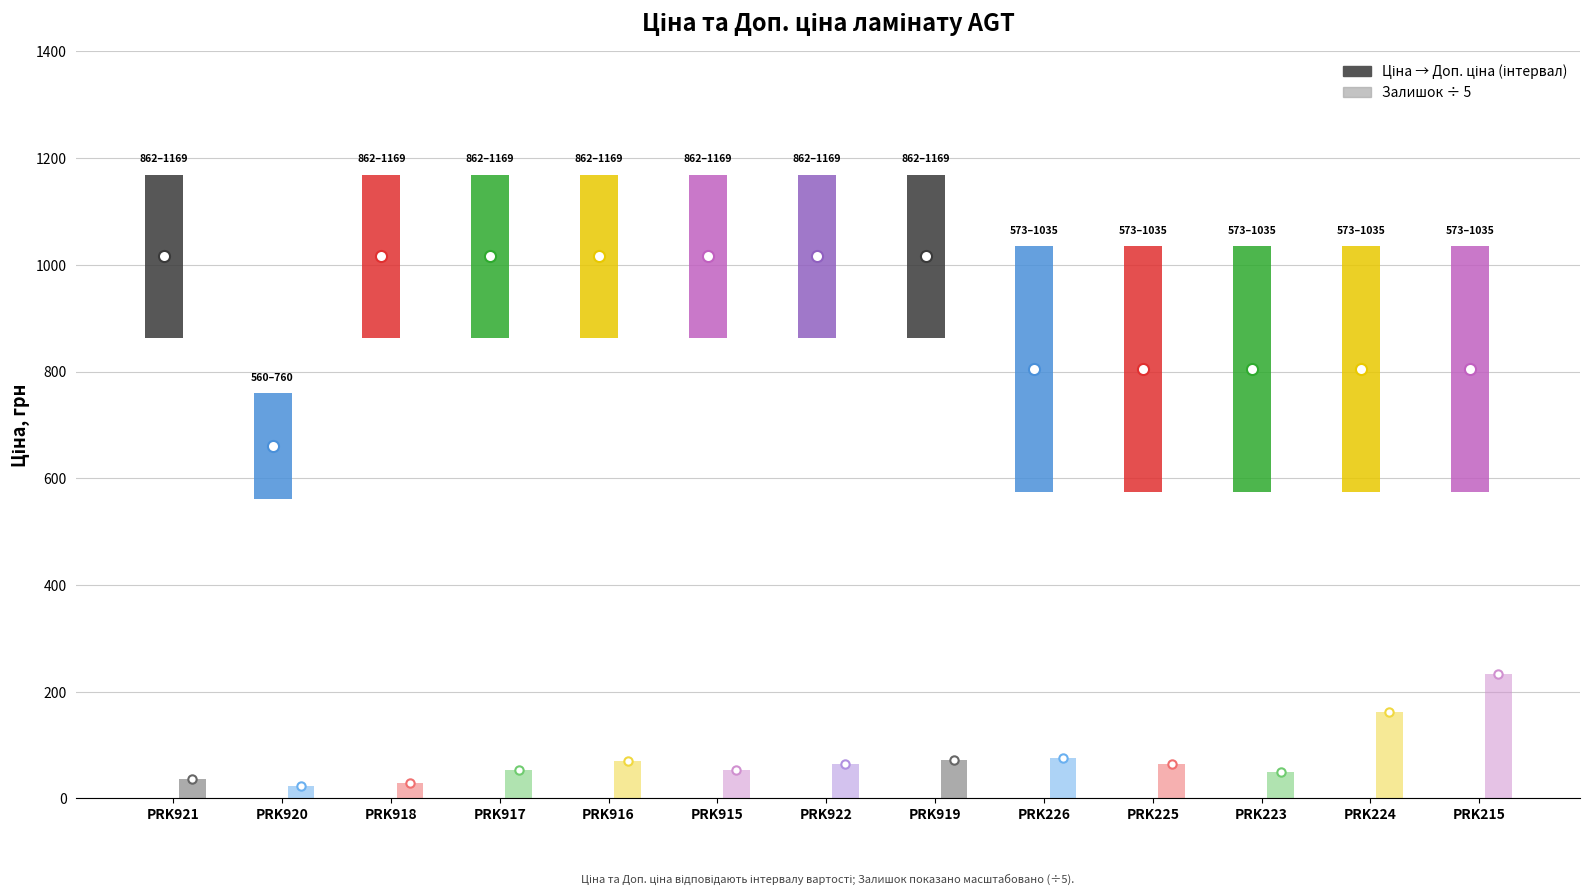

The Доп. ціна series shows 543.3 at PRK223. True or false?

False